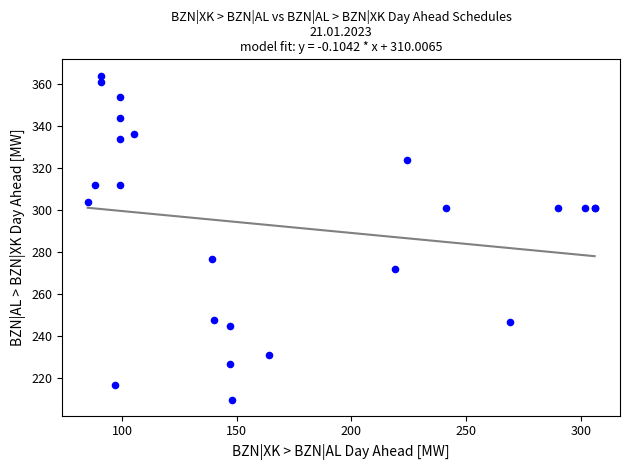

What Y value in the scatter plot is closest to 287?

277